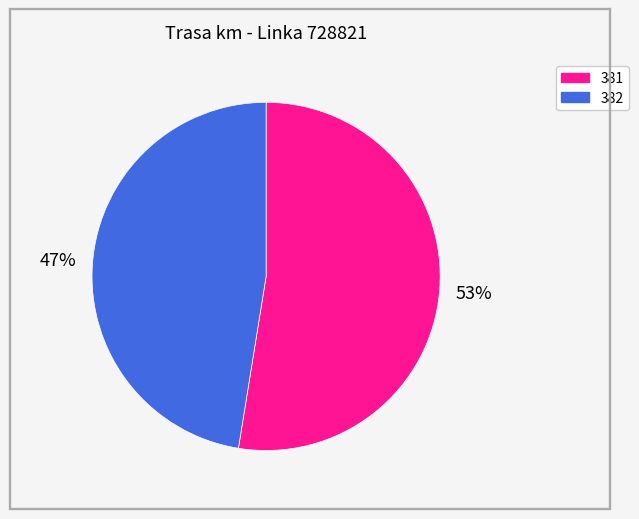

What is the smallest slice in the pie chart?

382